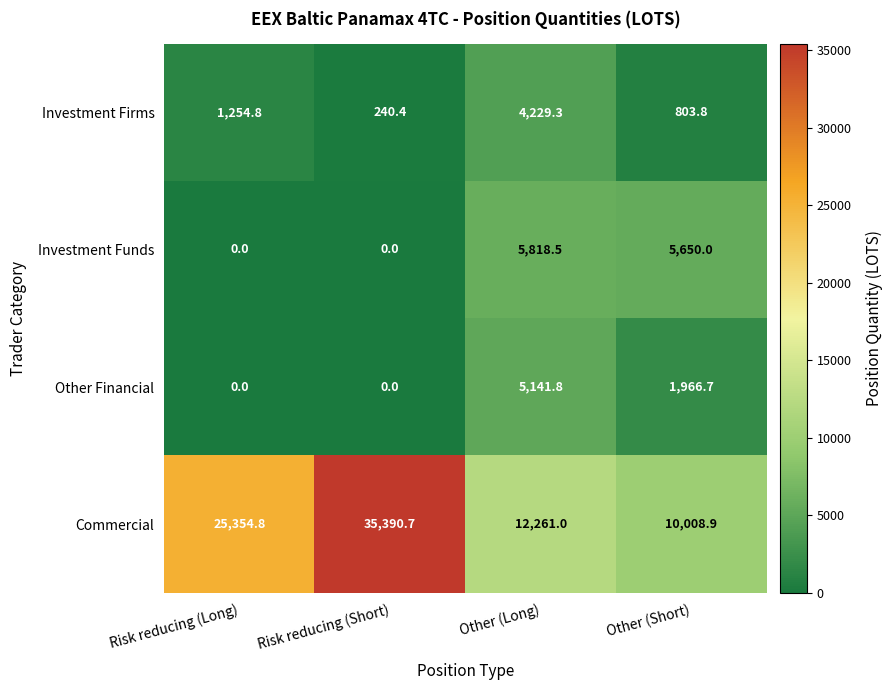

Between Risk reducing (Long) and Other (Short), which series saw the biggest shift?

Commercial